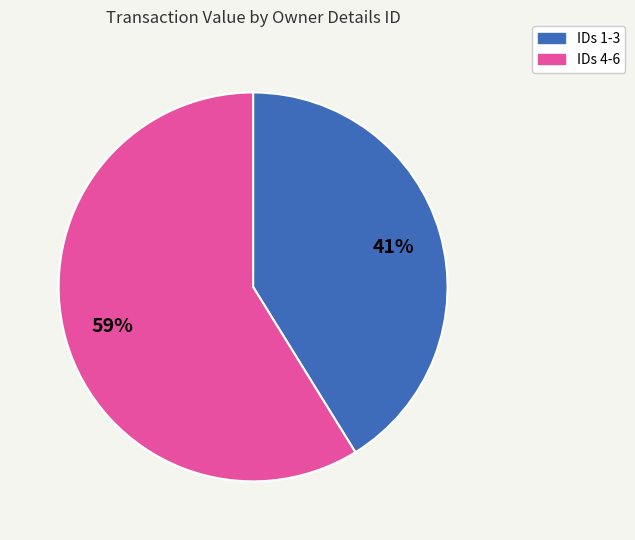

Which slice represents more than half of the pie?

IDs 4-6